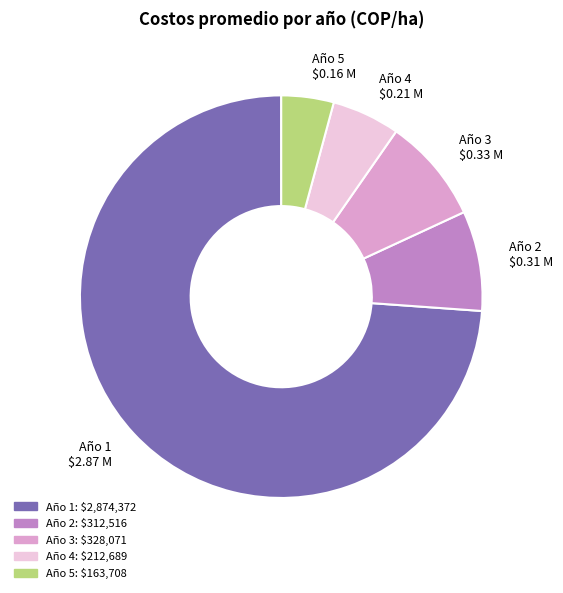

How many segments does this pie chart have?

5